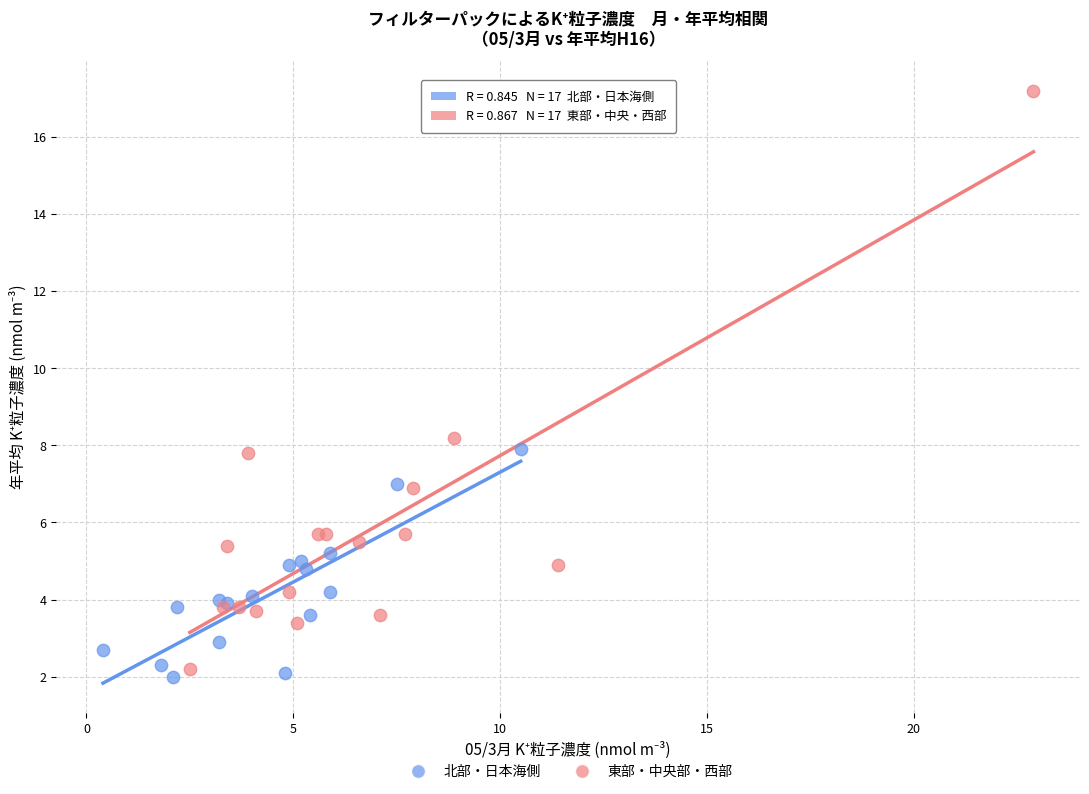

Which series reaches the minimum Y coordinate?

北部・日本海側